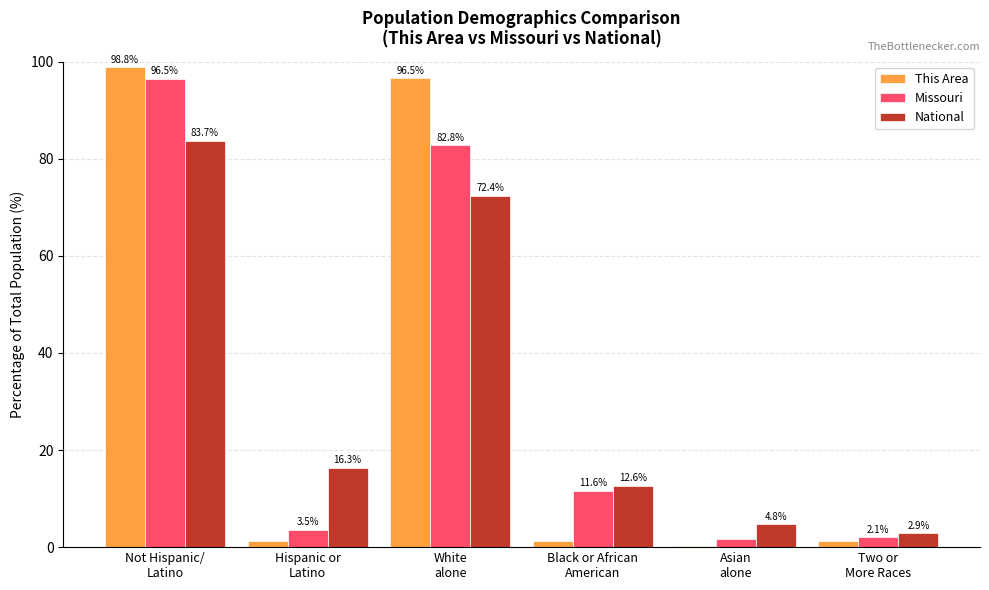

Which series has the largest total across all categories?

This Area